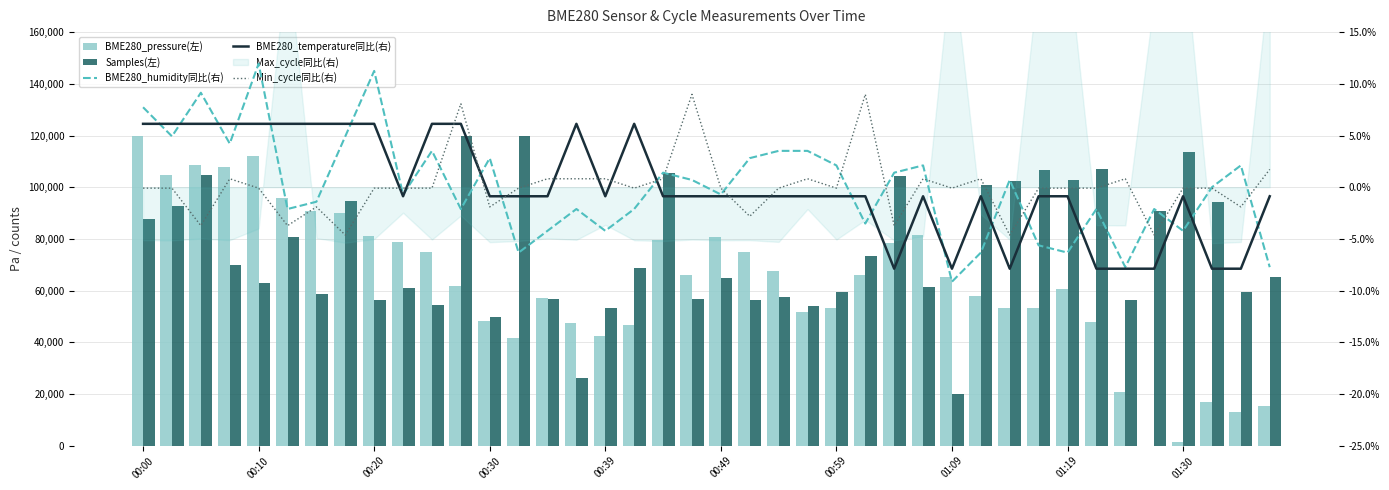

Are the bars horizontal?

No